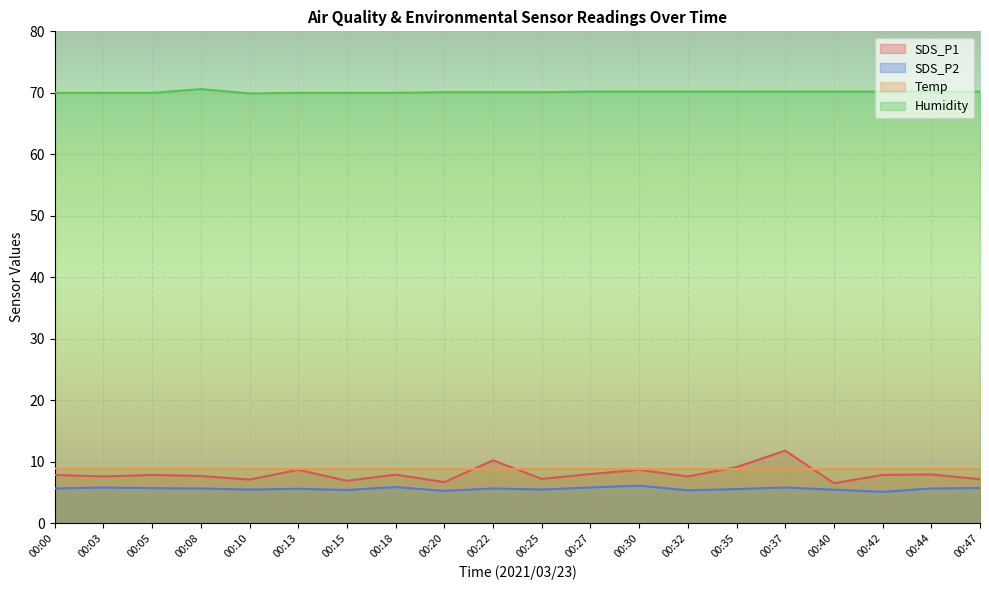

Which series has the largest total across all categories?

Humidity